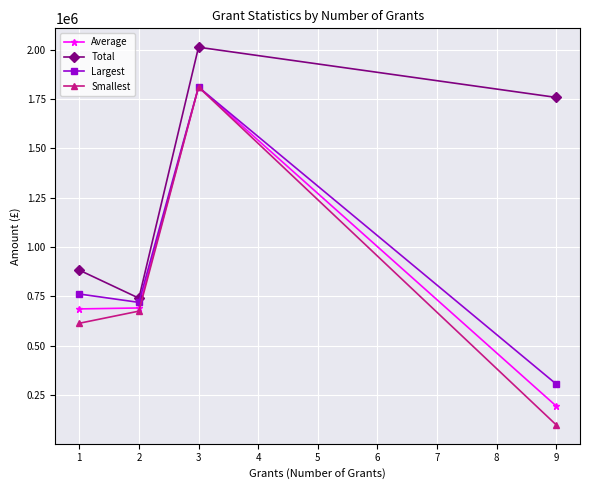

Where does the Total series first go above 1757559?

3